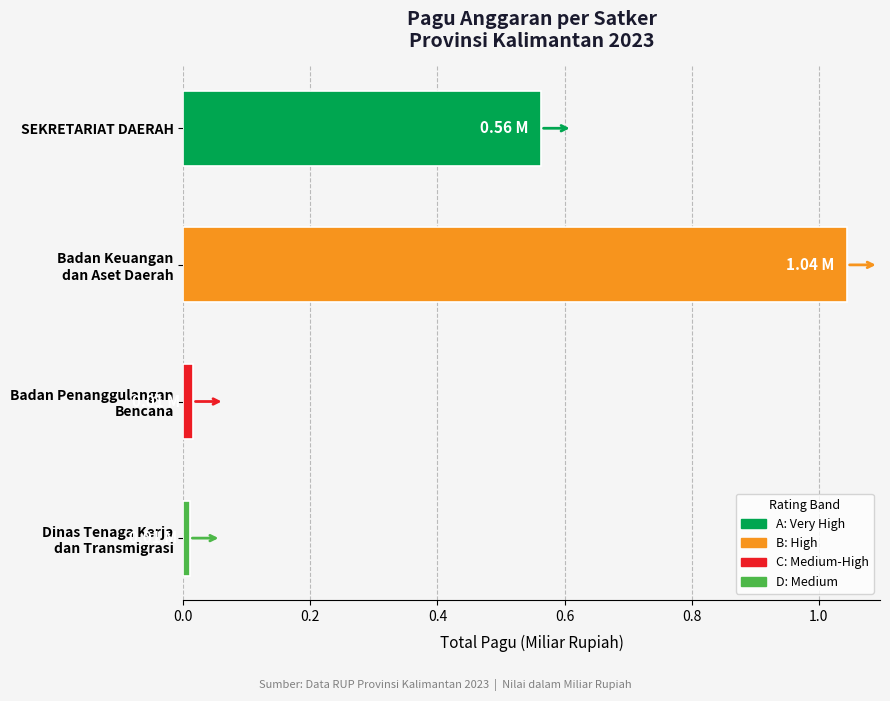

What is the label of the 1st bar from the top?

SEKRETARIAT DAERAH